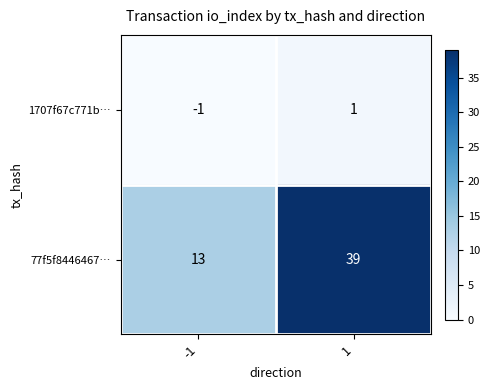

Which series changed the most between -1 and 1?

77f5f8446467…